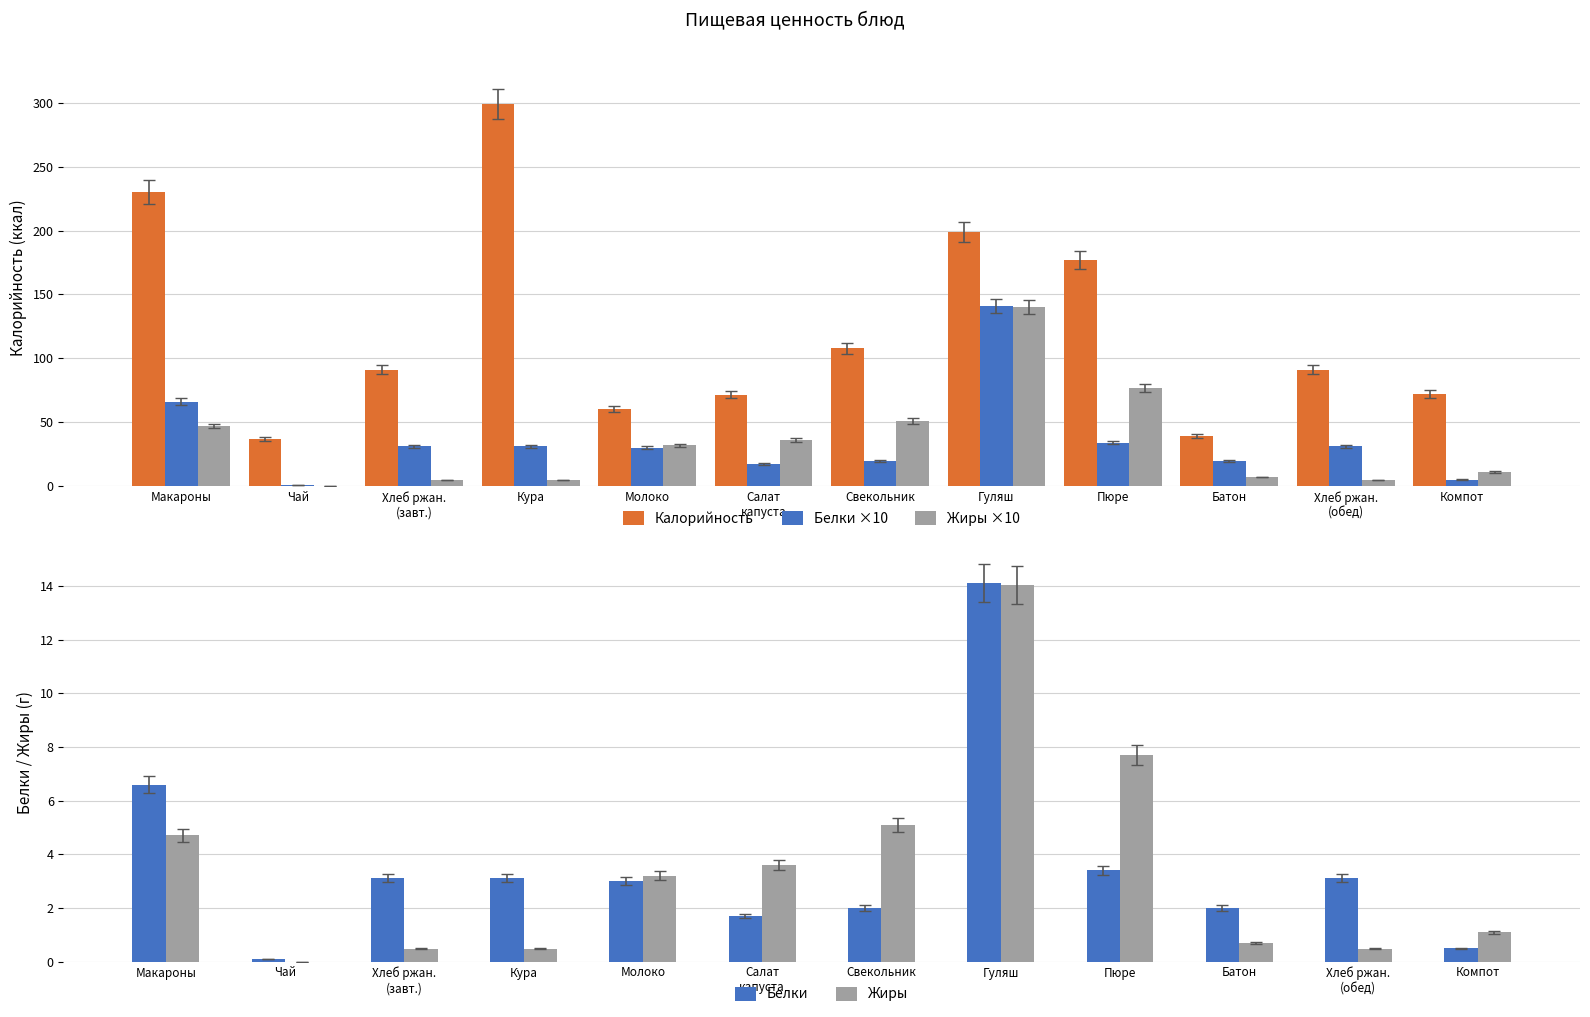

What is the maximum value shown in the chart?

299.0